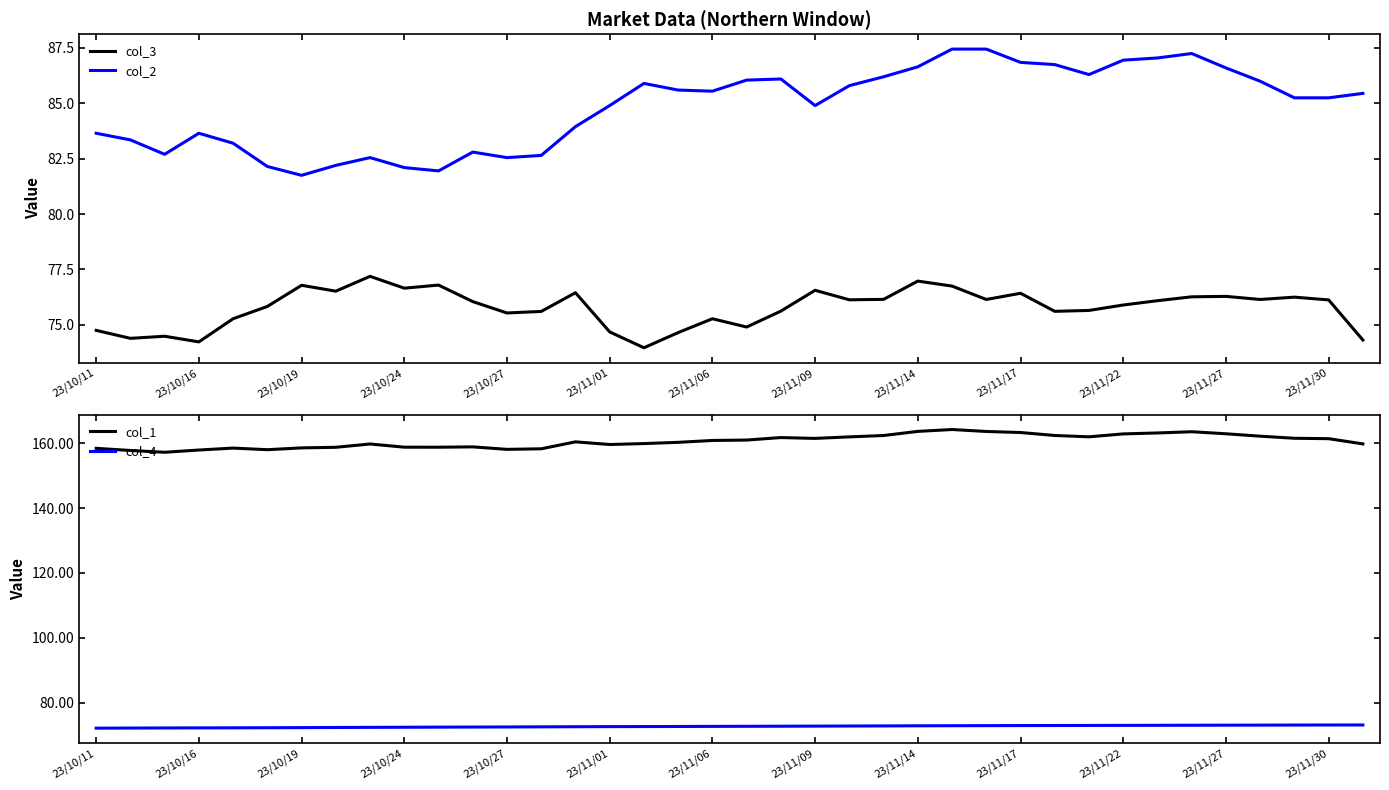

Count the number of categories in the chart.

38